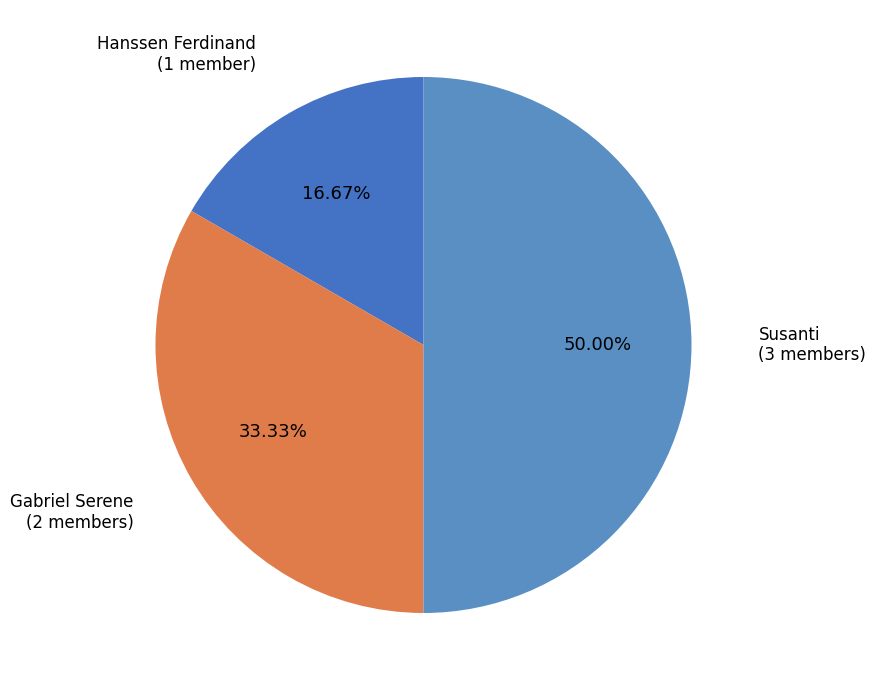

What is the largest slice in the pie chart?

Susanti